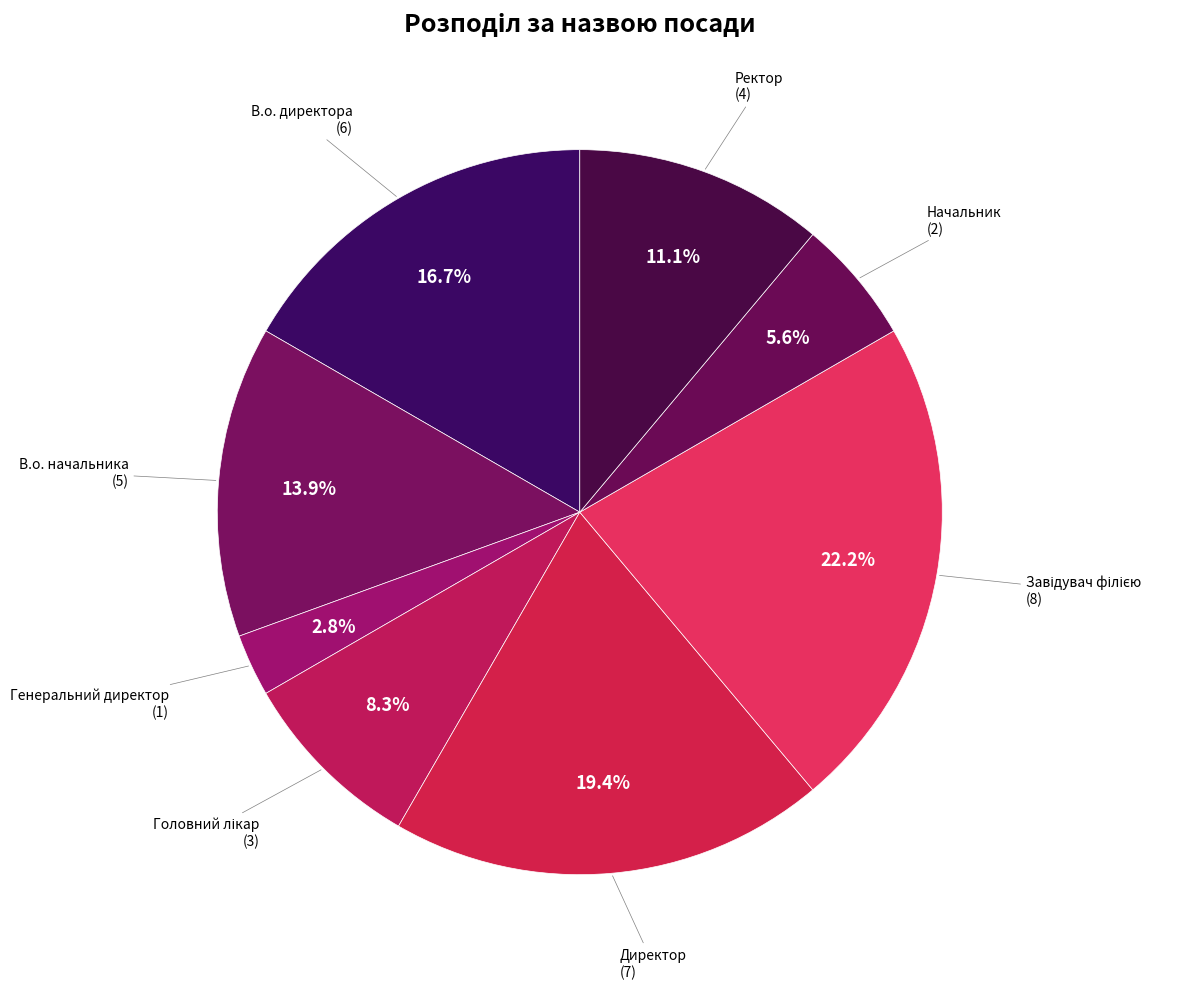

Between Начальник and В.о. начальника, which is larger?

В.о. начальника